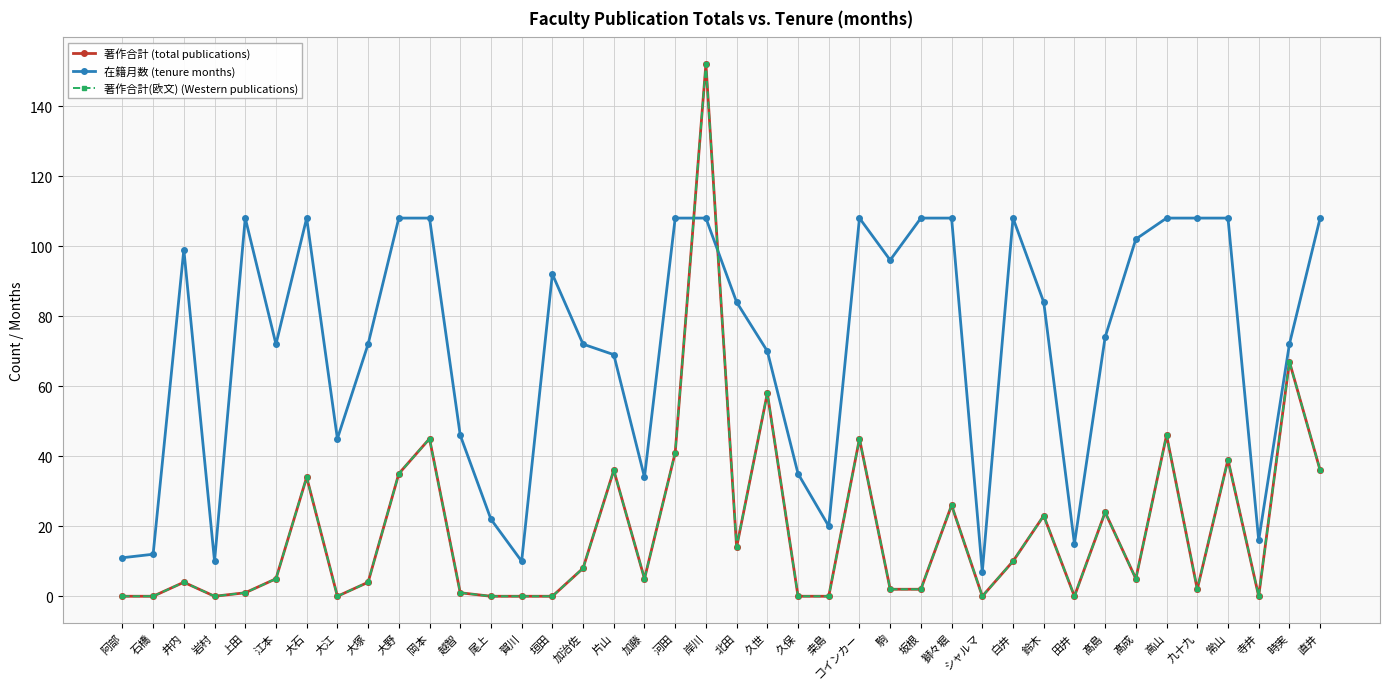

What is the average value of the 著作合計(欧文) (Western publications) series?

19